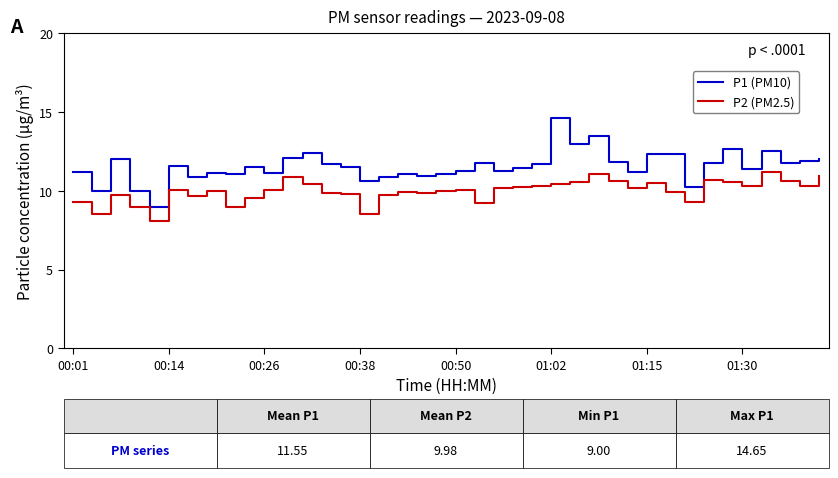

What is the smallest value displayed?

8.1